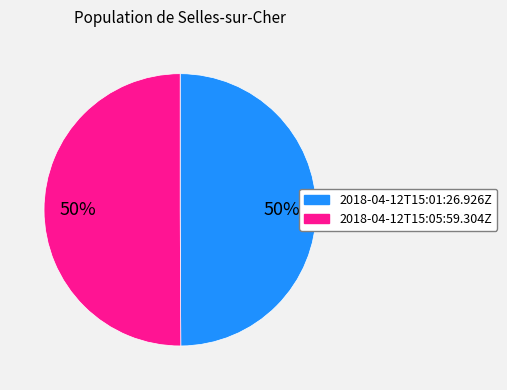

True or false: 2018-04-12T15:05:59.304Z accounts for 50% of the total.

True